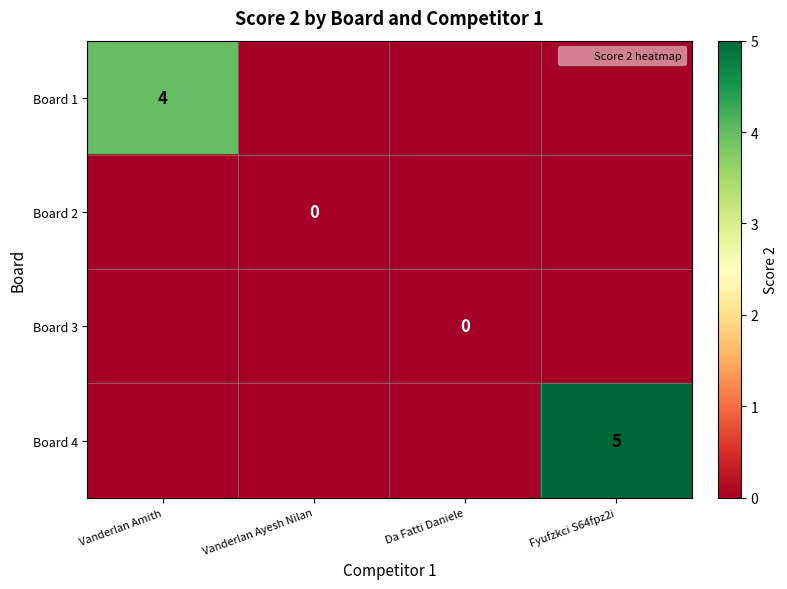

At which category does the chart reach its minimum across all series?

Vanderlan Ayesh Nilan